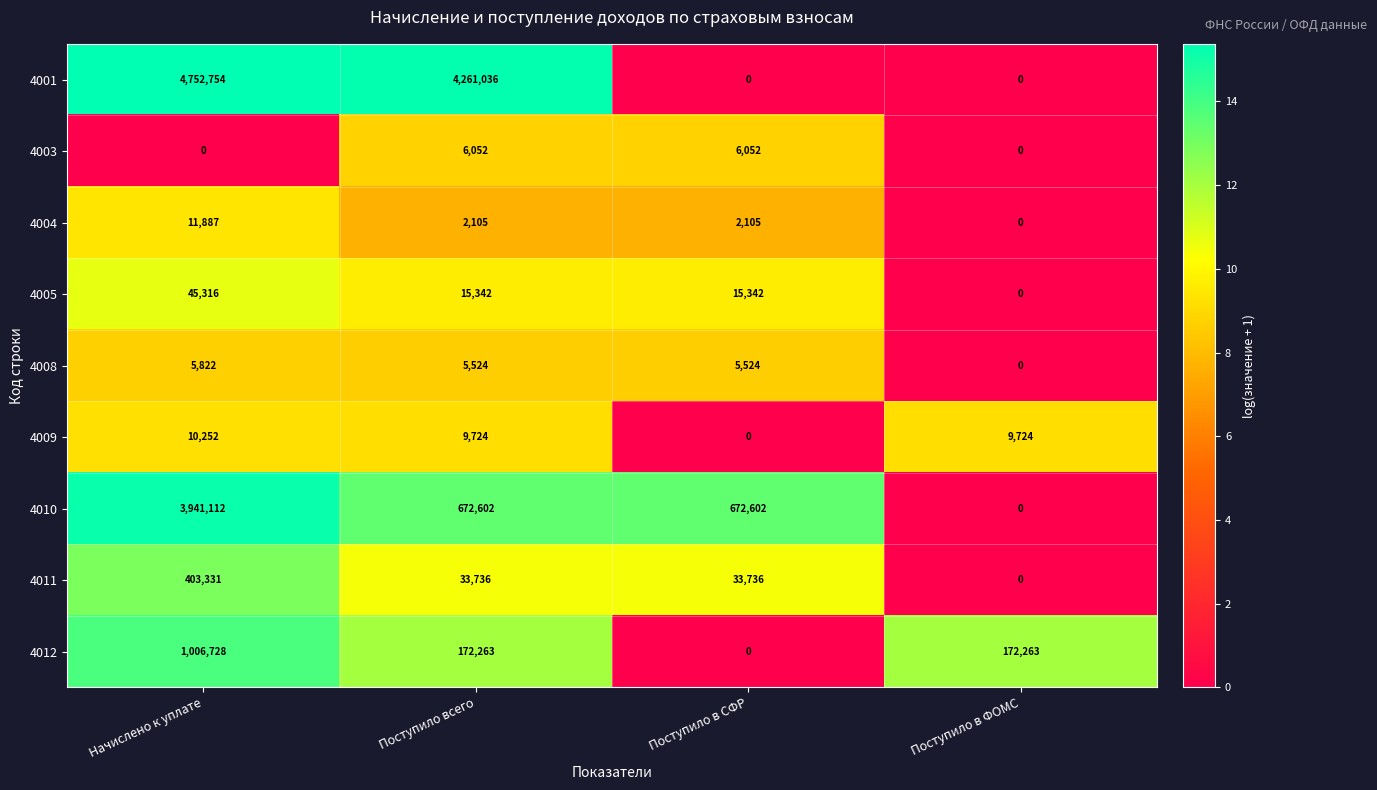

How many series are shown in this chart?

9